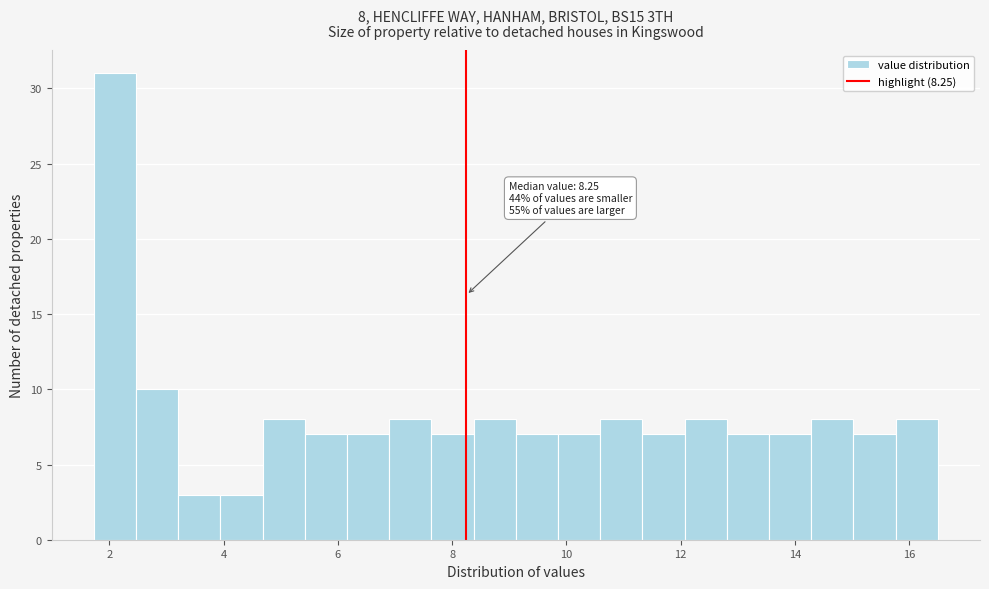

Read against the x-axis, roughly where is the centre of the tallest bar?

2.0